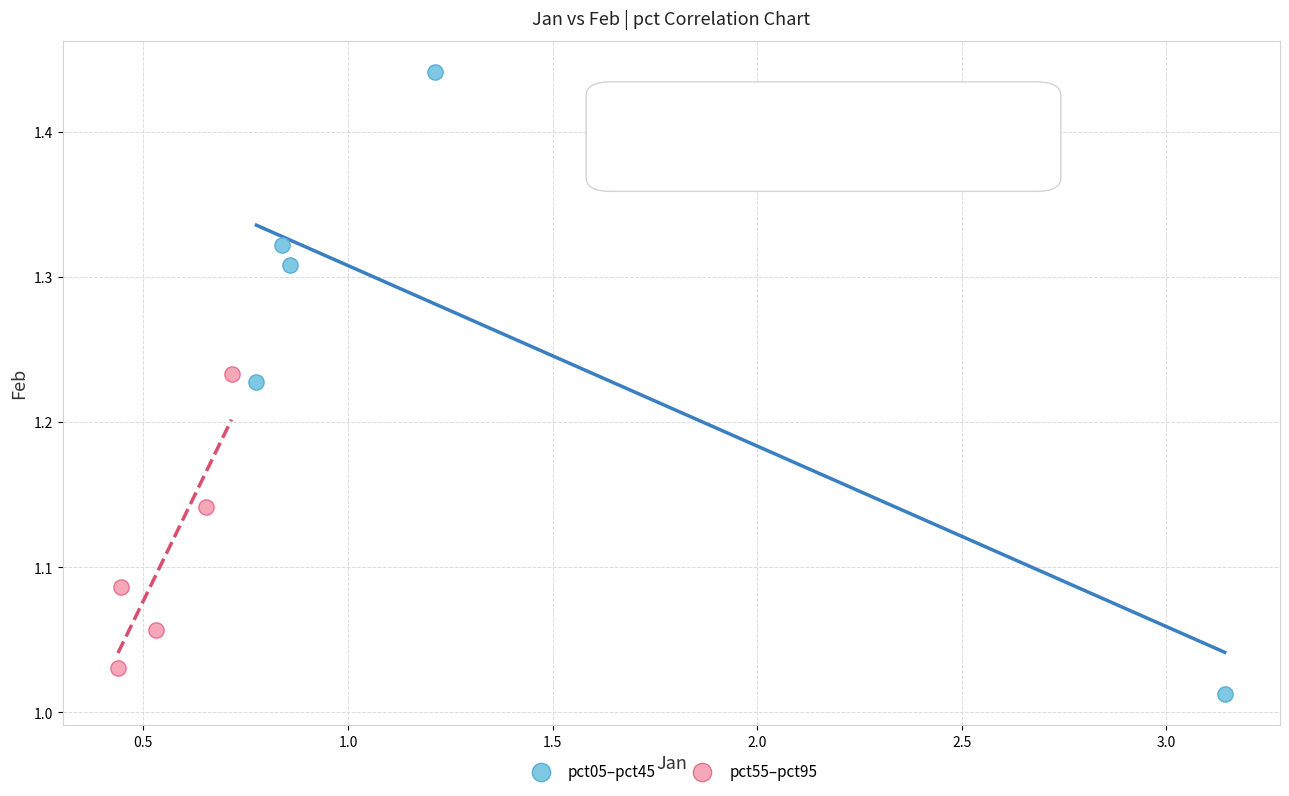

Which series has the widest spread of Y values?

pct05–pct45